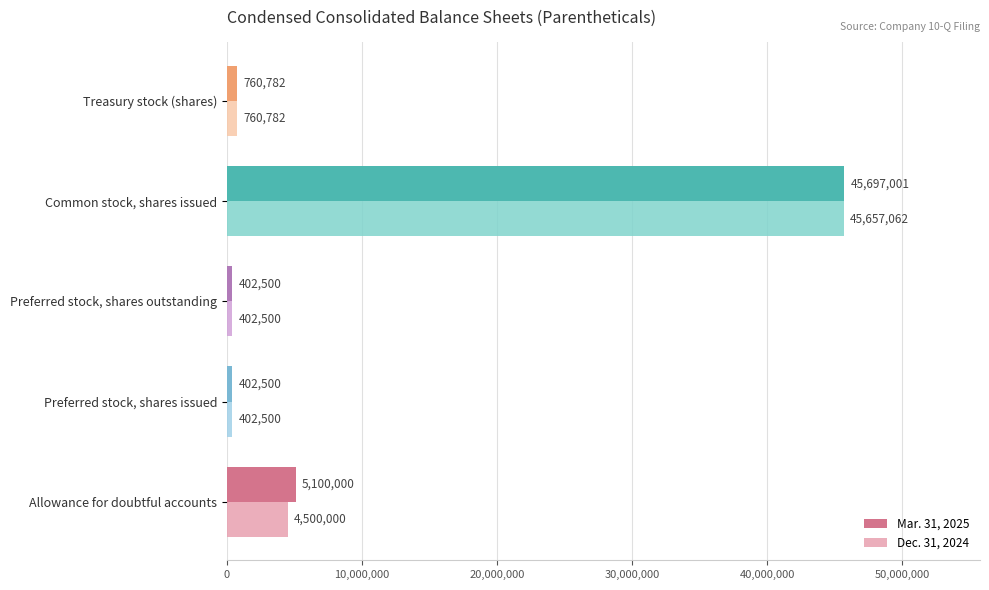

Rank the series by their maximum value, from highest to lowest.

Mar. 31, 2025, Dec. 31, 2024